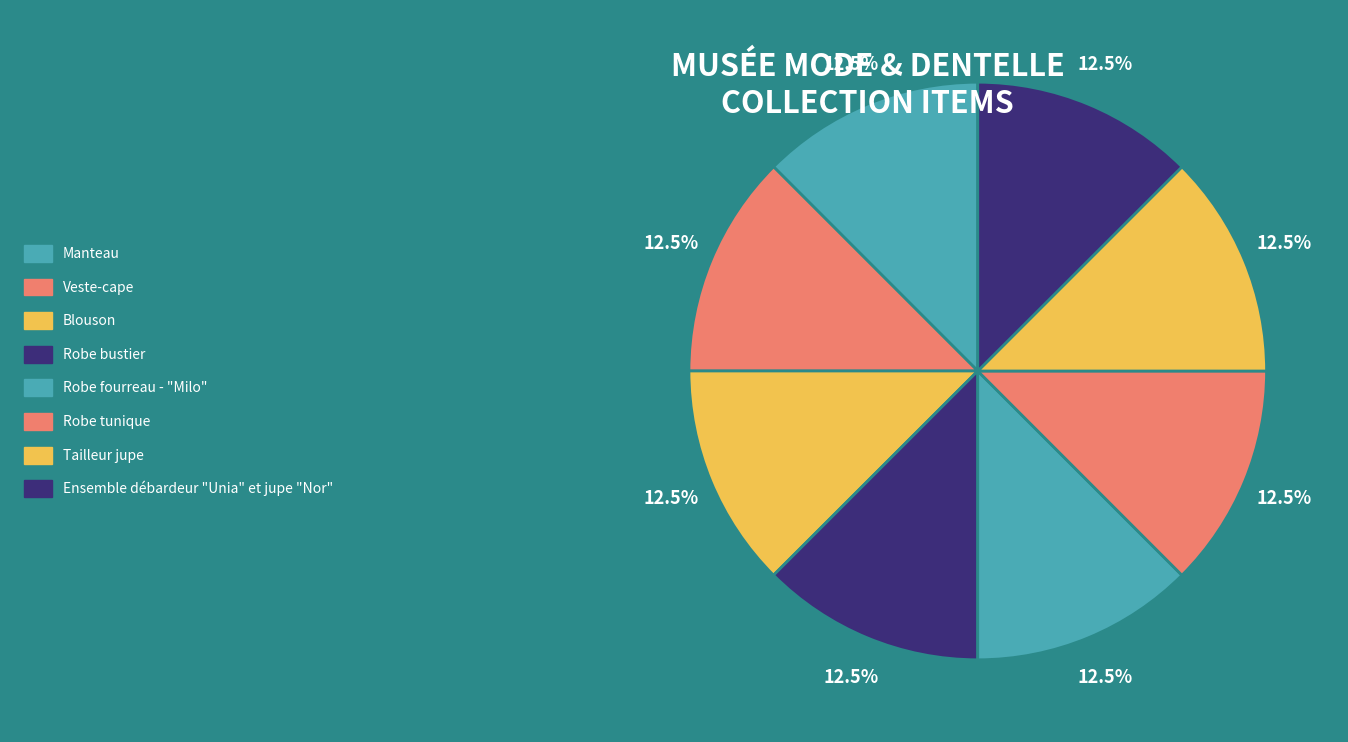

How many slices are in this pie chart?

8